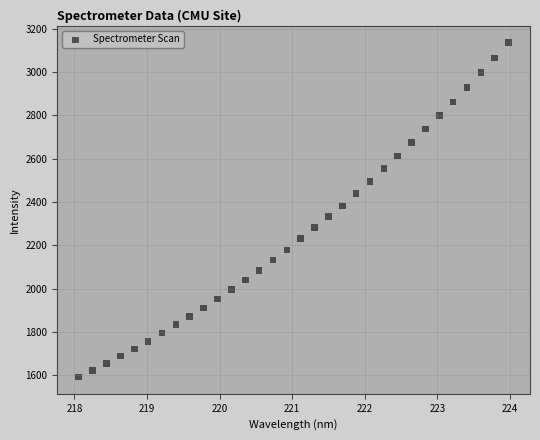

What is the range of Y values (max minus min)?

1545.9